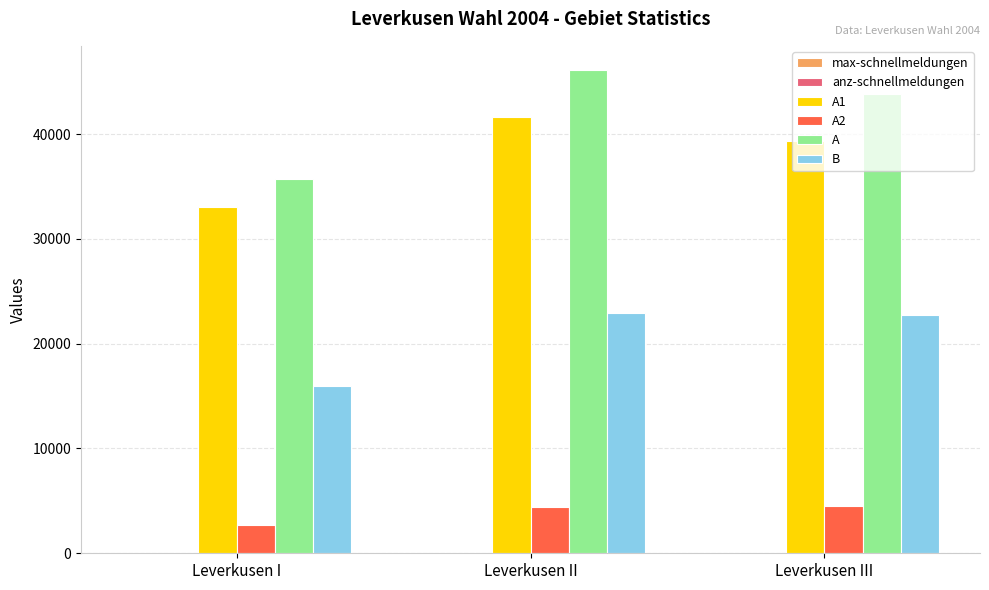

Count the number of data series in this chart.

6